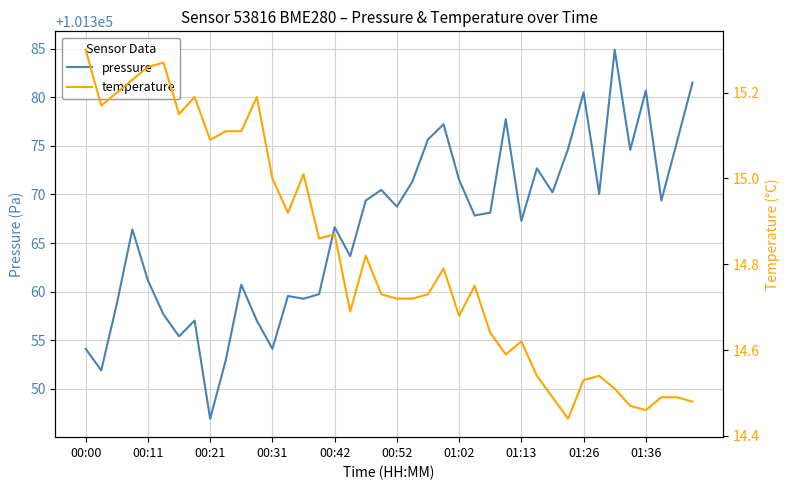

What are all the series names shown in the legend?

pressure, temperature